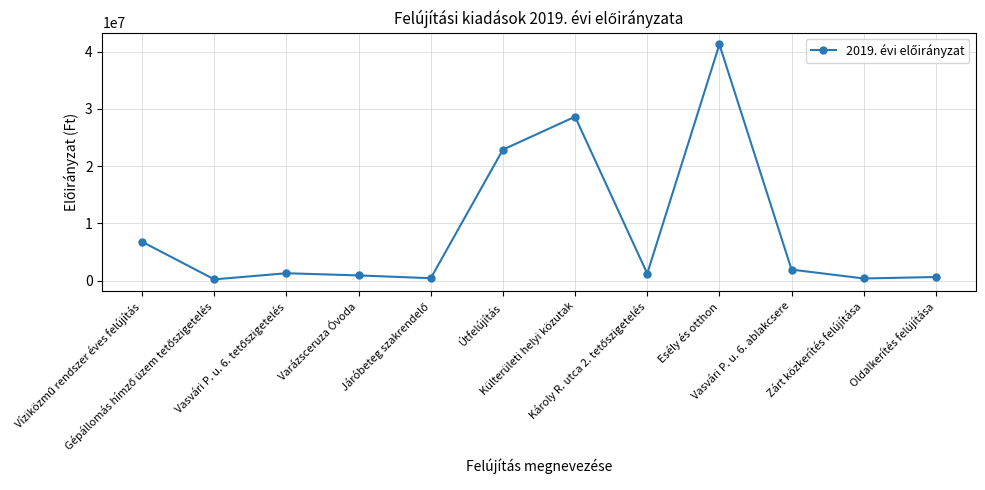

The value at Varázsceruza Óvoda is 889000. True or false?

True